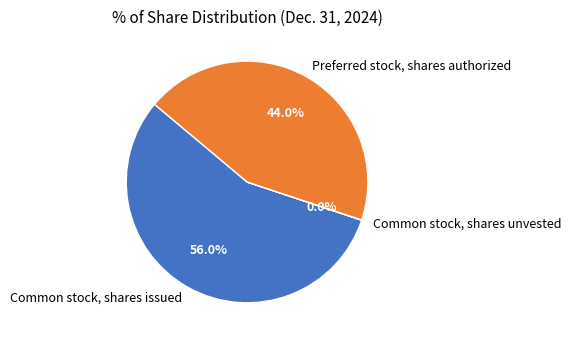

Approximately how many times larger is the value at Preferred stock, shares authorized compared to Common stock, shares issued?

0.8